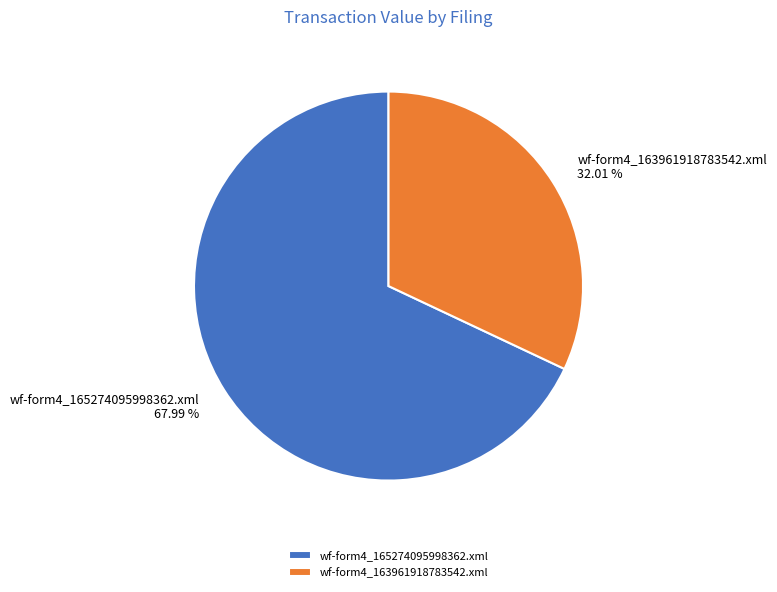

True or false: wf-form4_165274095998362.xml accounts for 57% of the total.

False